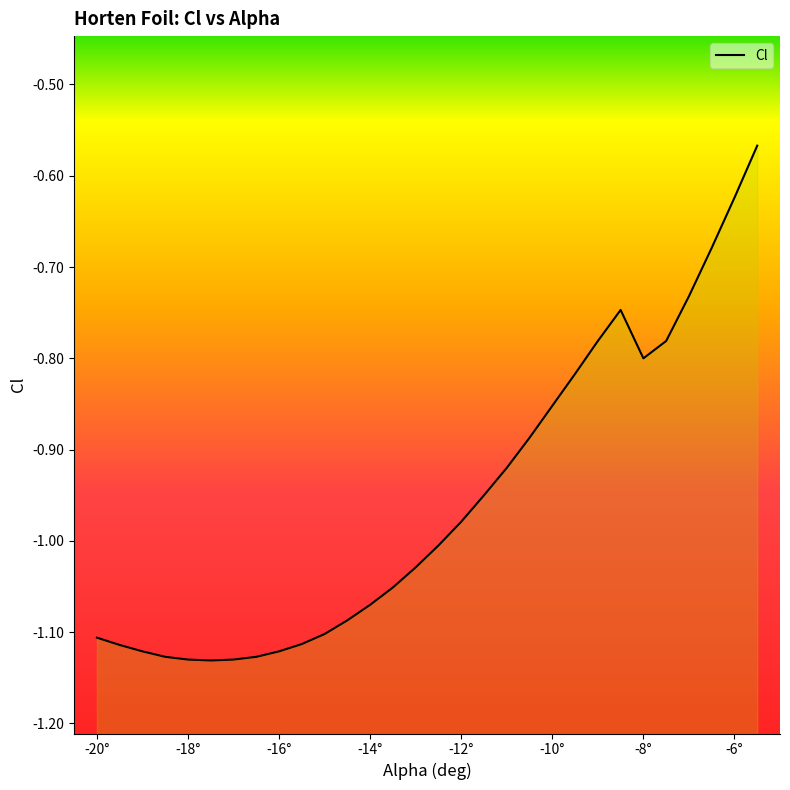

The value at -7 is -1.2. True or false?

False